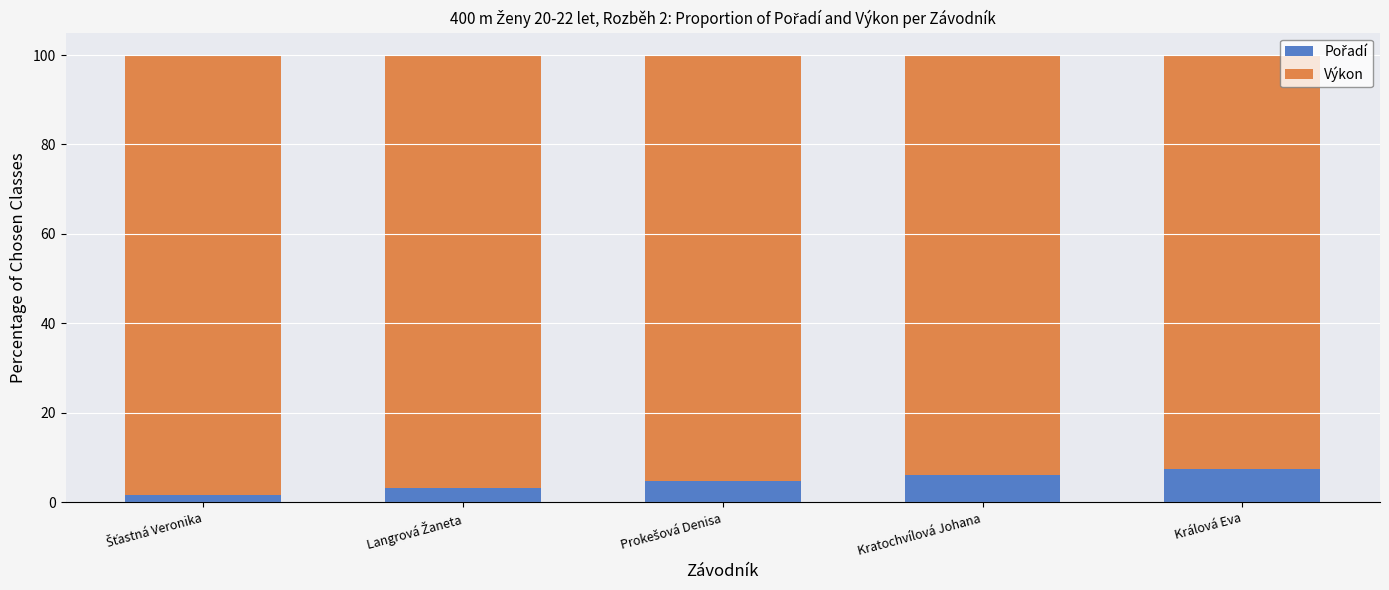

What is the total value across all series at Kratochvílová Johana?

100.0